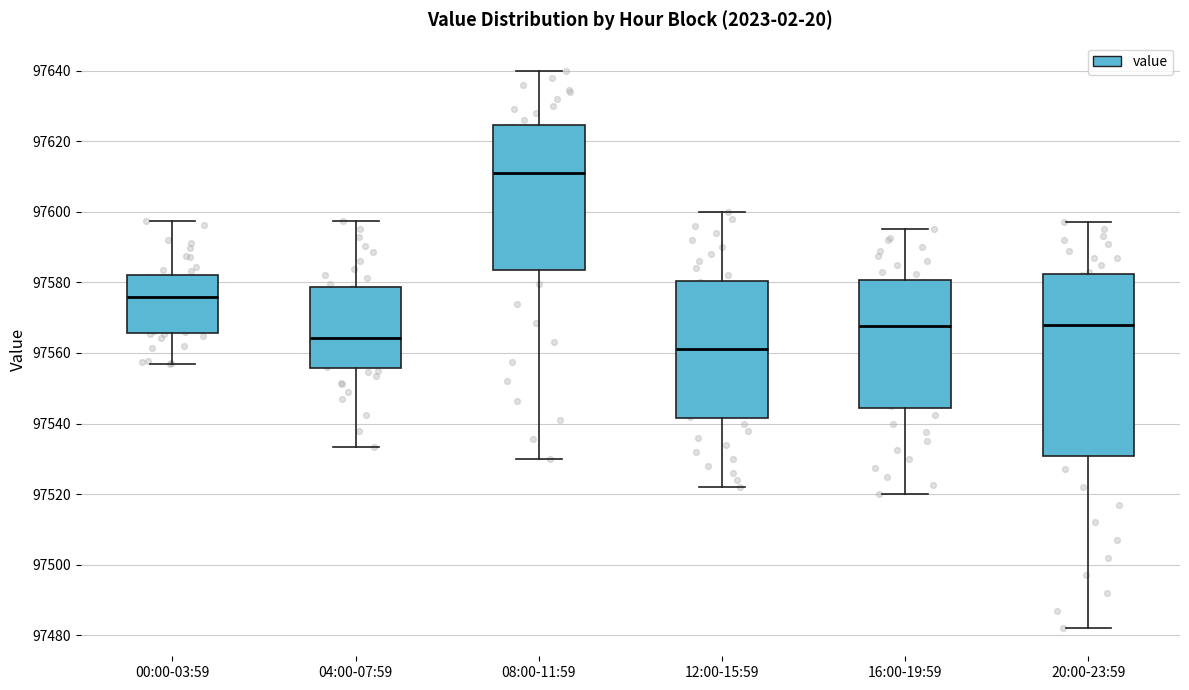

Where does the lower whisker of the box for 16:00-19:59 end on the y-axis? The values are not printed on the chart, so give them approximately, as read against the axis.

97520